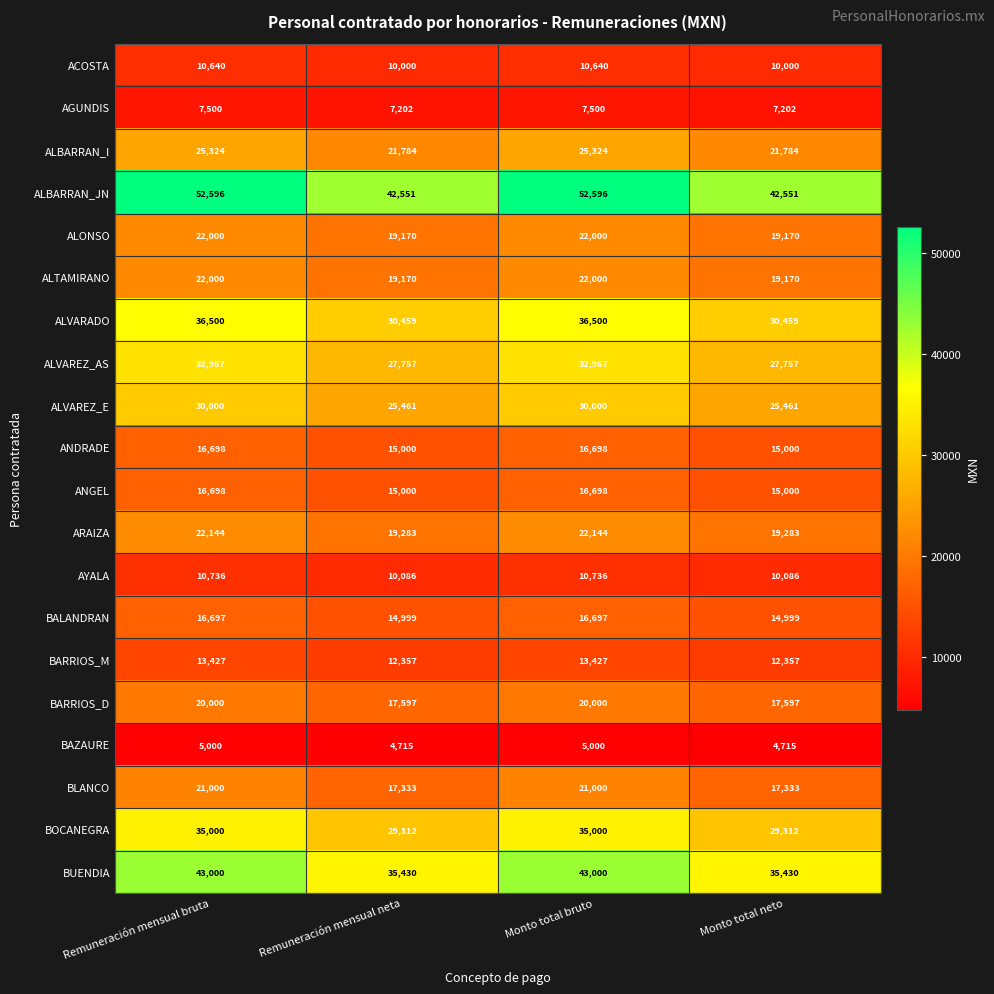

What is the difference between the second highest and minimum values in the ALVARADO series?

6041